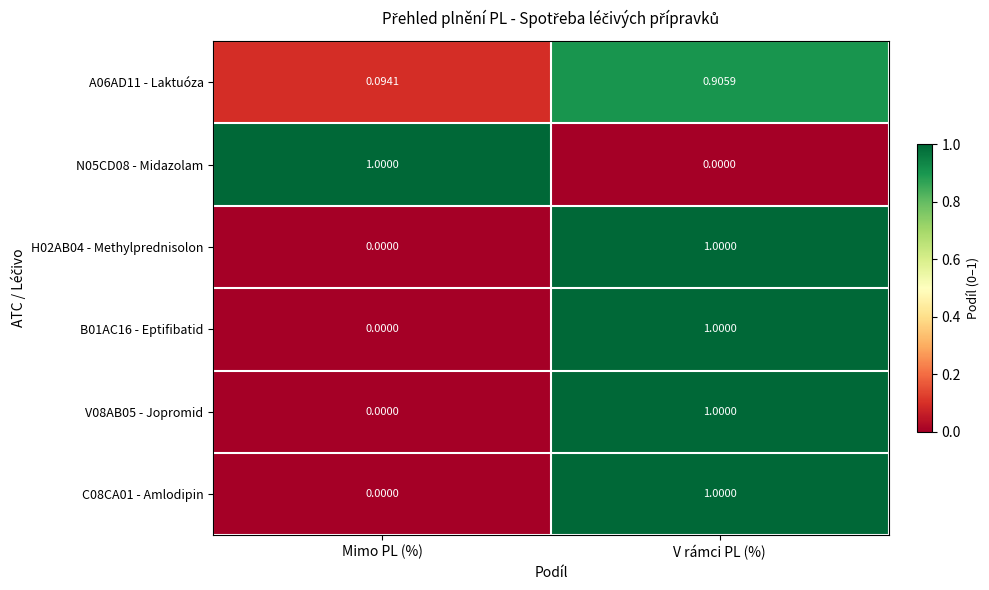

Which category has the lowest value in the V08AB05 - Jopromid series?

Mimo PL (%)